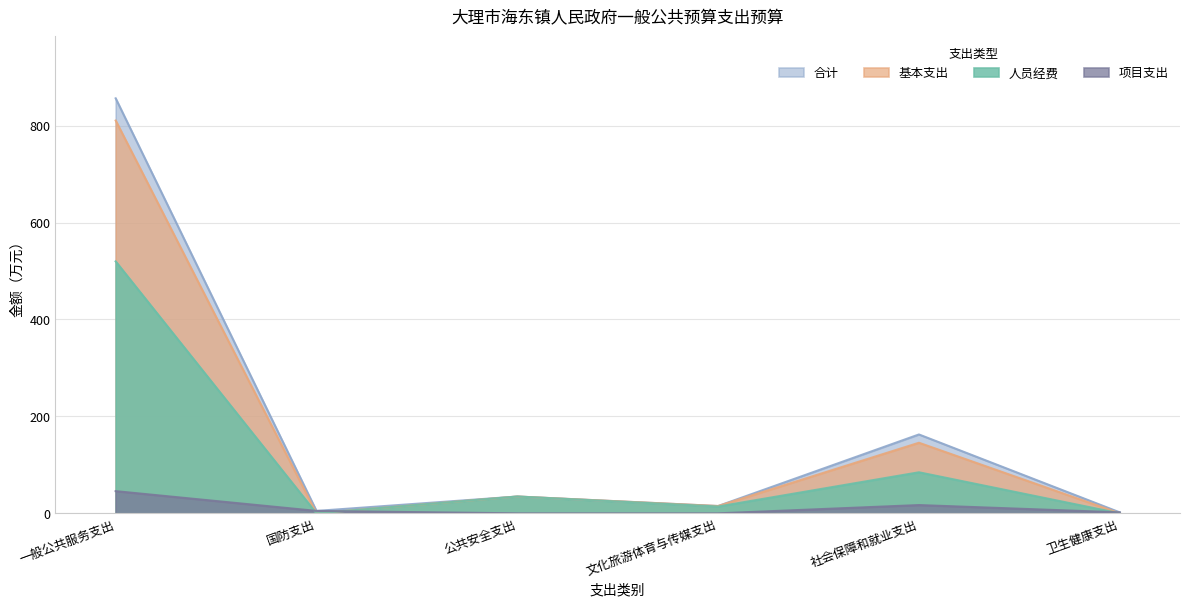

How many lines are shown in the chart?

4